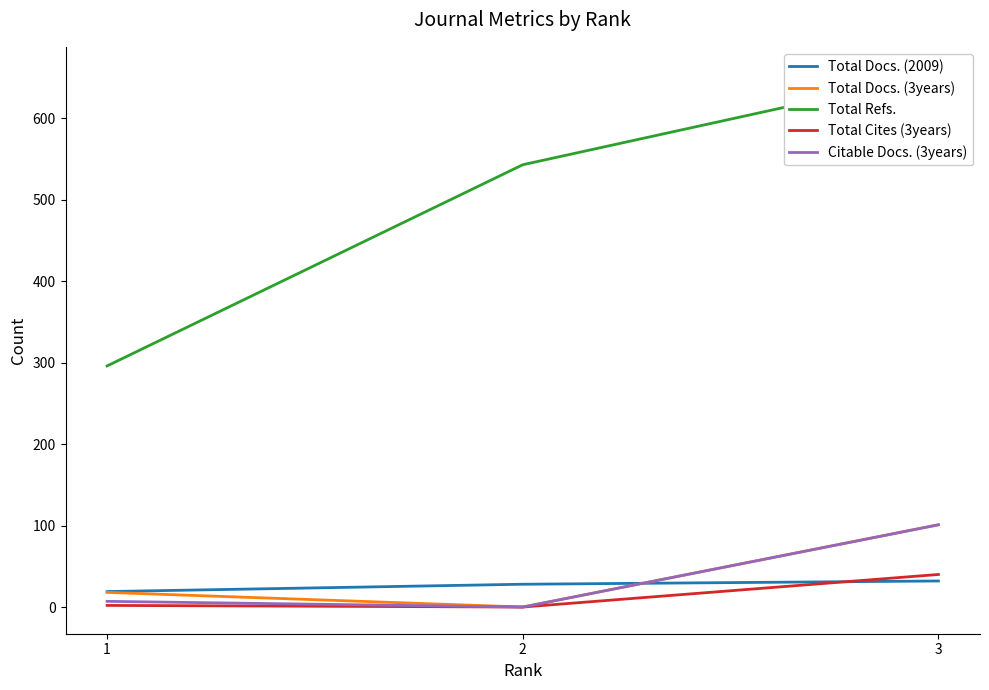

What is the difference between the highest and lowest values at 3?

623